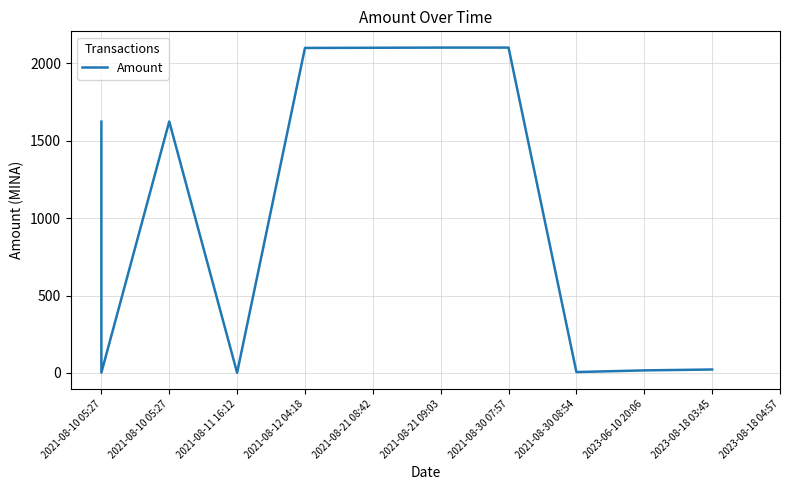

True or false: there are more than 1 points higher than both neighbors.

True